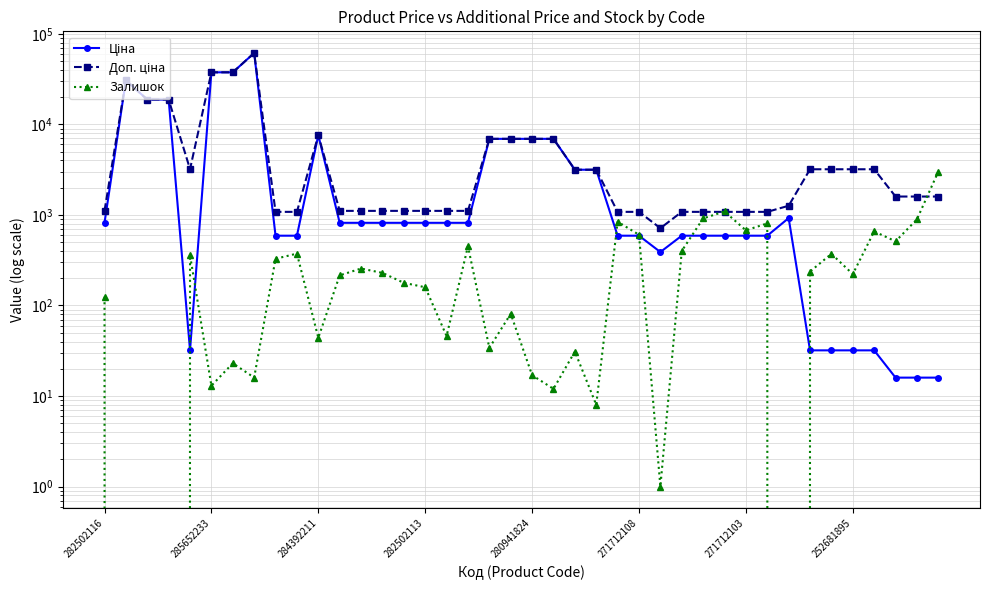

Reading left to right, what are all the values shown in this chart?

Ціна: 818.5	30717.1	18796.8	18796.8	32.0	37593.6	37593.6	61434.3	589.9	589.9	7596.5	818.5	818.5	818.5	818.5	818.5	818.5	818.5	6925.7	6925.7	6925.7	6925.7	3157.9	3157.9	589.9	589.9	389.3	589.9	589.9	589.9	589.9	589.9	923.4	31.9	31.9	31.9	31.9	16.0	16.0	16.0
Доп. ціна: 1109.2	30717.1	18796.8	18796.8	3205.0	37593.6	37593.6	61434.3	1081.7	1081.7	7596.5	1109.2	1109.2	1109.2	1109.2	1109.2	1109.2	1109.2	6925.7	6925.7	6925.7	6925.7	3158.0	3158.0	1081.7	1081.7	714.0	1081.7	1081.7	1081.7	1081.7	1081.7	1263.2	3195.0	3195.0	3195.0	3195.0	1597.0	1597.0	1597.0
Залишок: 125.0	0.0	0.0	0.0	360.0	13.0	23.0	16.0	328.0	374.0	44.0	215.0	256.0	229.0	178.0	159.0	46.0	451.0	34.0	81.0	17.0	12.0	31.0	8.0	843.0	604.0	1.0	400.0	915.0	1093.0	676.0	807.0	0.0	237.0	372.0	222.0	658.0	511.0	894.0	3012.0